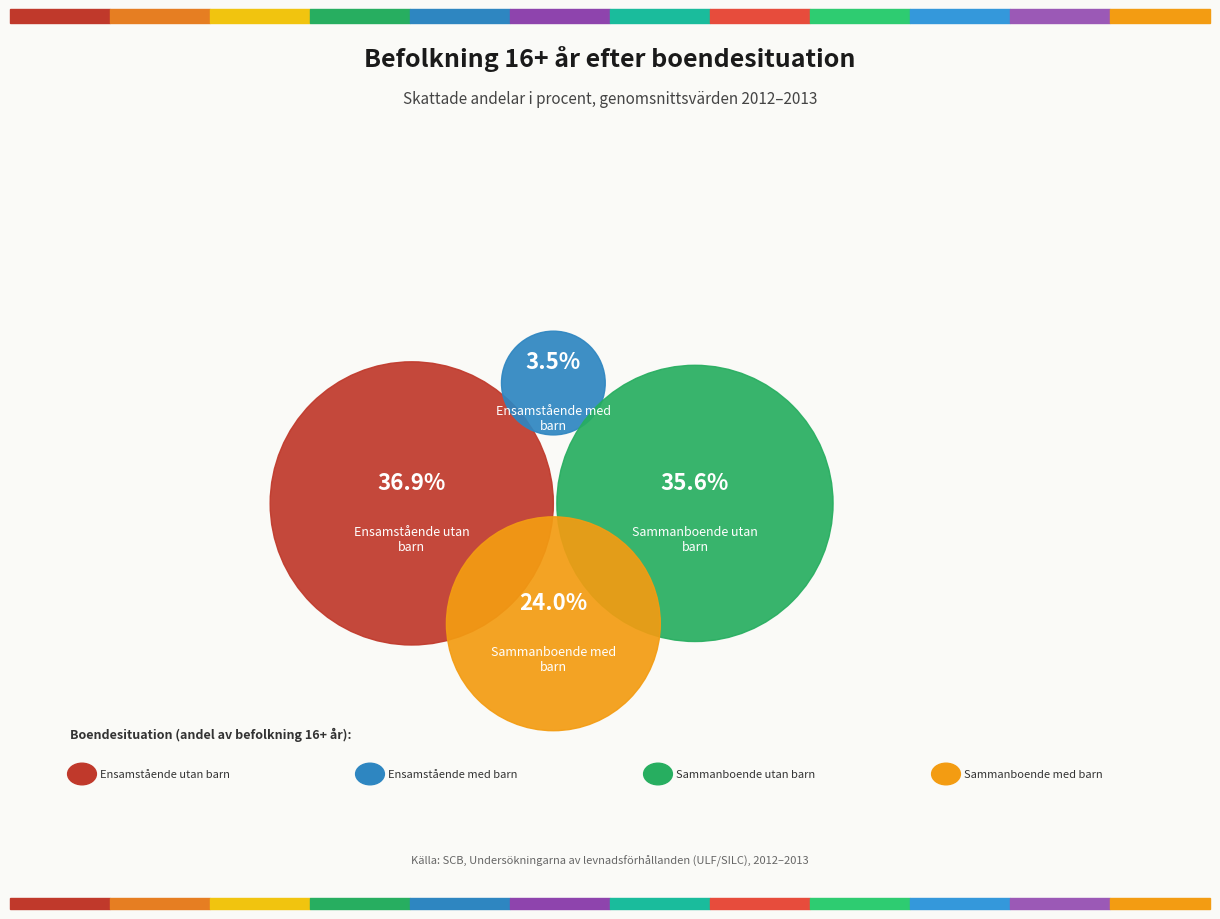

Is there any slice that represents more than half of the pie?

No